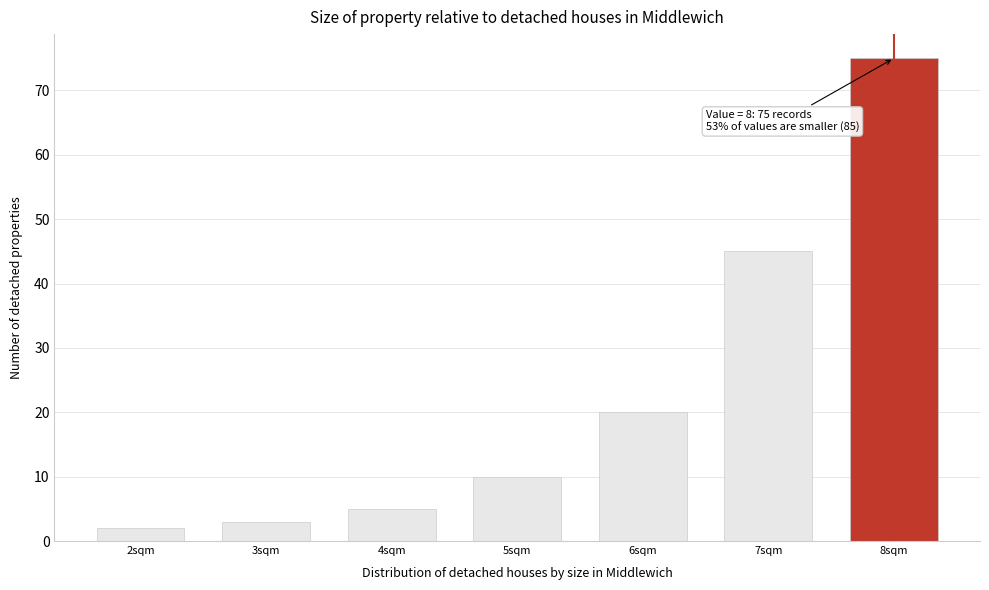

Reading left to right, what are all the values shown in this chart?

2sqm=2	3sqm=3	4sqm=5	5sqm=10	6sqm=20	7sqm=45	8sqm=75